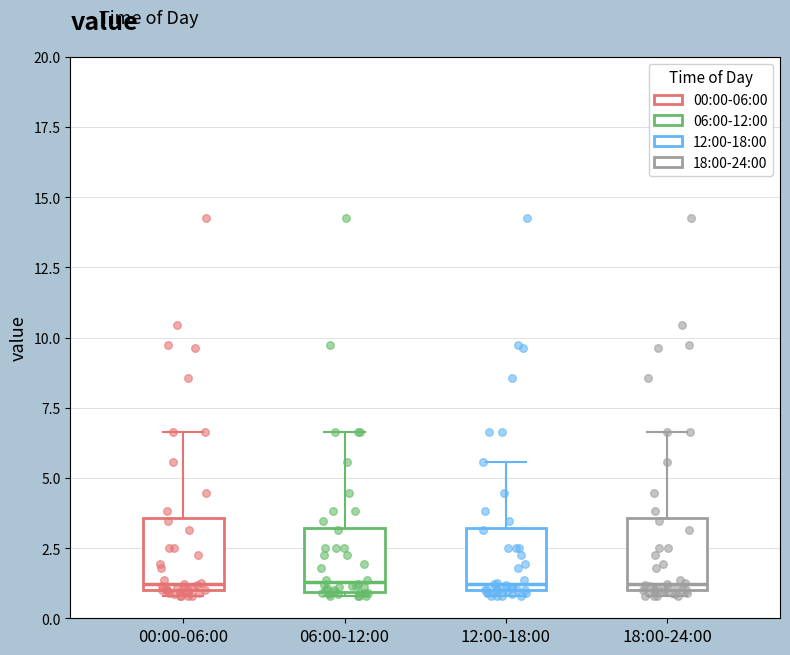

Reading left to right, read every box against the y-axis: the position of its median line, the range the box covers, and the ends of its whiskers. The values are not printed on the chart, so give them approximately, as read against the axis.

00:00-06:00: median 1.0 (just above the box's lower edge), box 1.0 to 3.5, whiskers 1.0 (just below the box's lower edge) to 6.5
06:00-12:00: median 1.5, box 1.0 to 3.0, whiskers 1.0 to 6.5
12:00-18:00: median 1.0 (just above the box's lower edge), box 1.0 to 3.0, whiskers 1.0 (just below the box's lower edge) to 5.5
18:00-24:00: median 1.0 (just above the box's lower edge), box 1.0 to 3.5, whiskers 1.0 (just below the box's lower edge) to 6.5